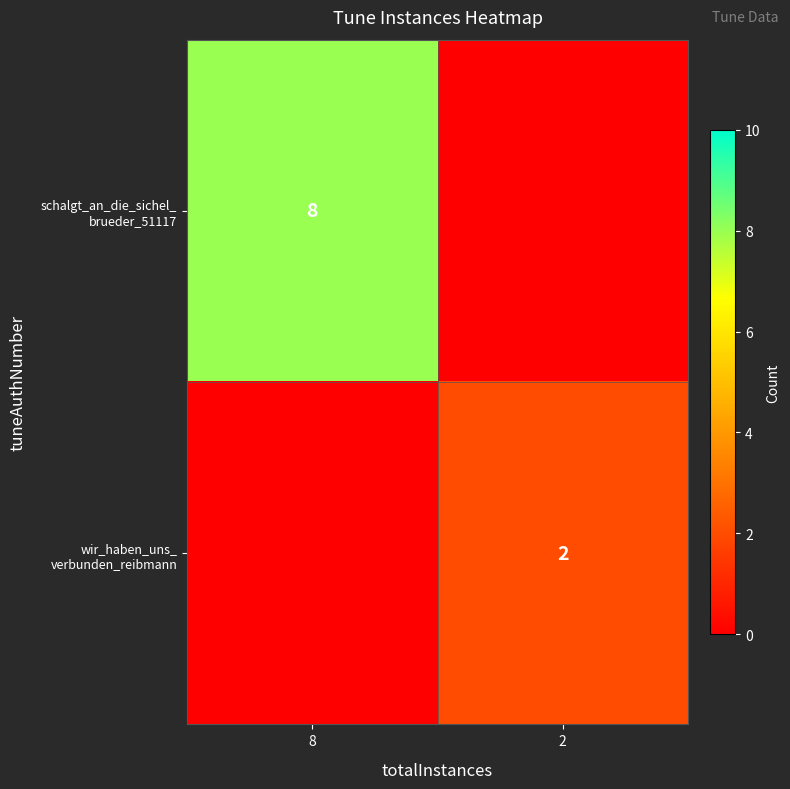

What is the difference between the wir_haben_uns_ verbunden_reibmann values at 8 and 2?

2